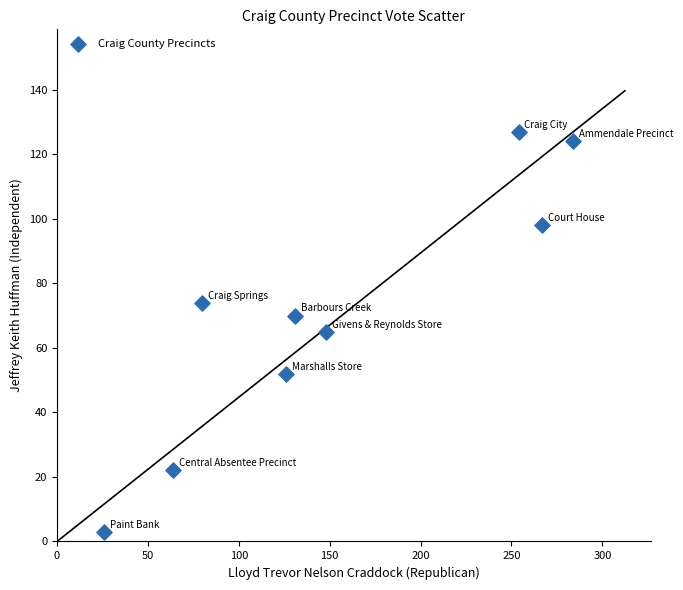

What is the average Y value?

71